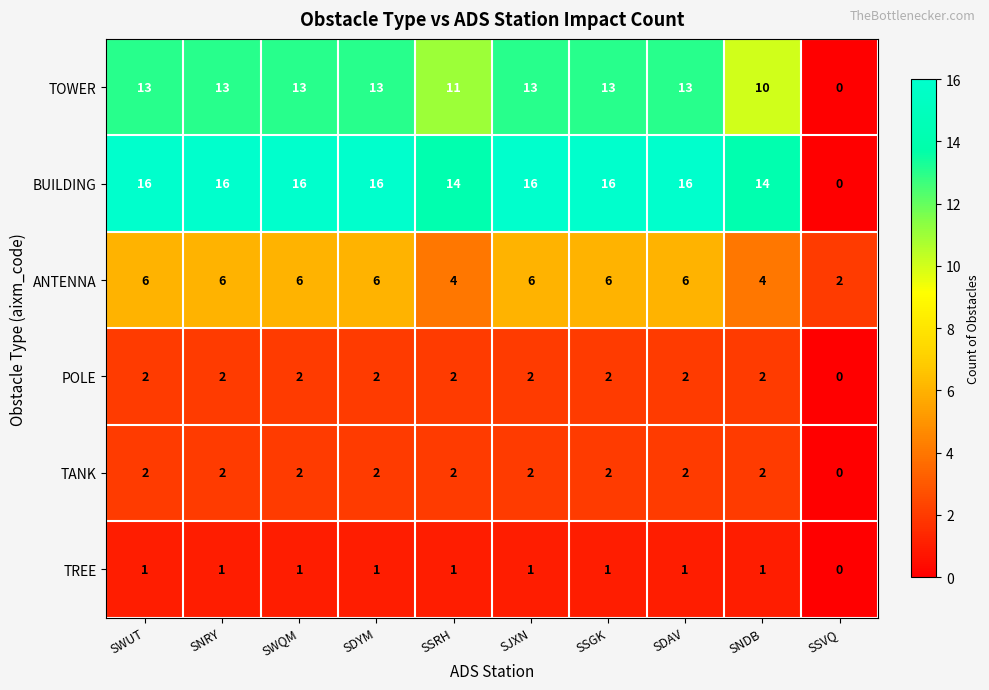

What is the total value across all series at SDAV?

40